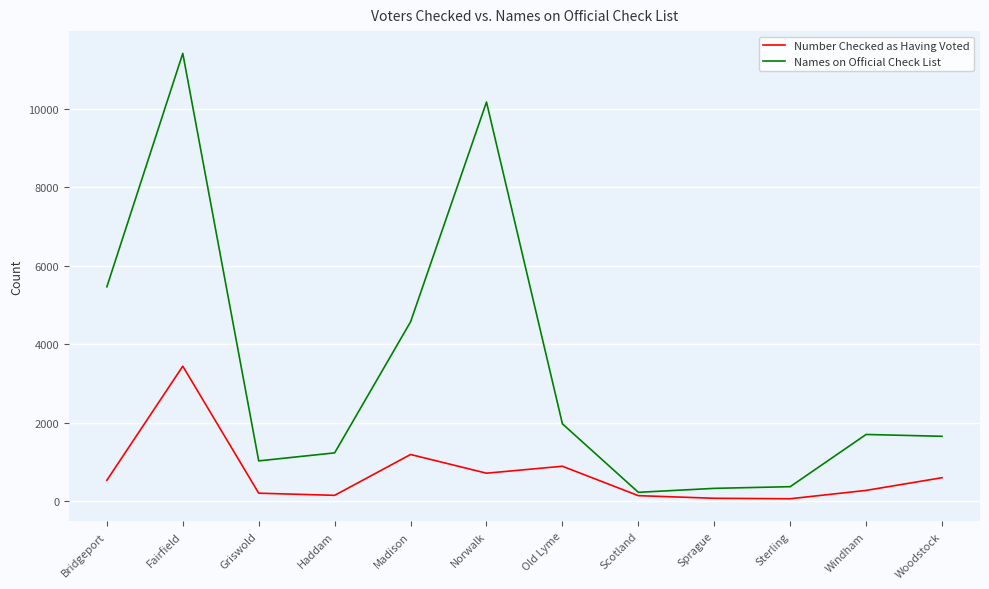

What is the difference between the highest and lowest values at Old Lyme?

1082